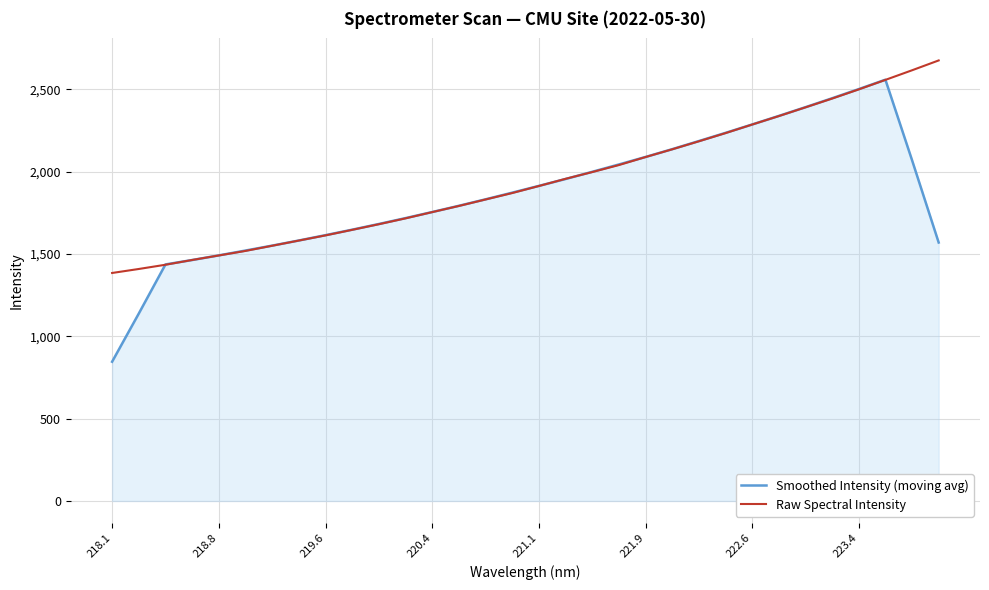

Reading right to left, extract all data points from this chart.

Smoothed Intensity (moving avg): 1570.2	2070.3	2559.2	2502.2	2446.6	2392.4	2339.3	2287.4	2236.4	2186.6	2137.4	2090.1	2044.5	1999.9	1956.2	1914.4	1873.2	1832.7	1793.4	1755.6	1718.7	1682.9	1648.3	1615.0	1582.6	1551.4	1521.5	1492.1	1463.9	1437.1	1138.8	845.9
Raw Spectral Intensity: 2676.3	2616.5	2558.1	2500.4	2444.7	2391.4	2338.3	2287.0	2234.9	2185.2	2136.5	2089.5	2040.8	1998.2	1957.3	1913.6	1870.9	1831.8	1792.4	1755.0	1717.1	1681.5	1647.3	1613.6	1582.2	1550.6	1519.1	1491.6	1464.1	1435.2	1409.4	1385.1